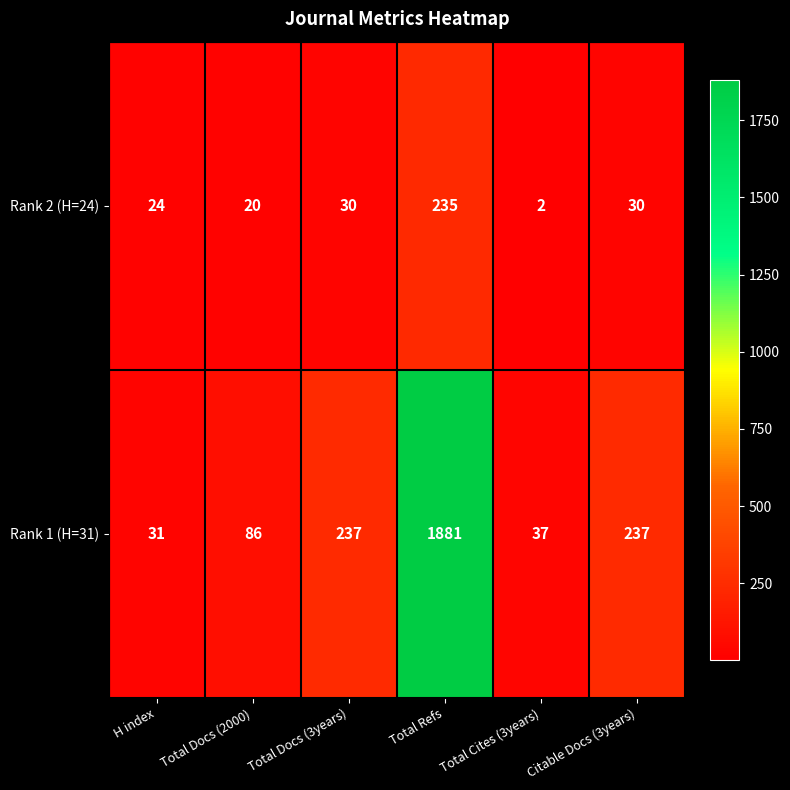

Which series has the largest total across all categories?

Rank 1 (H=31)